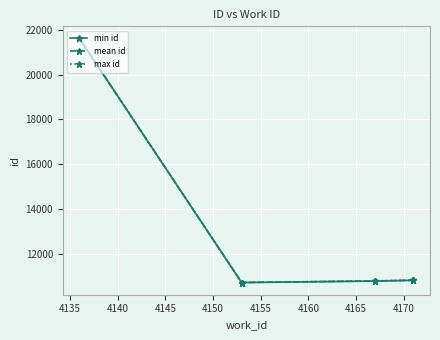

In mean id, how many points are lower than both neighbors (excluding endpoints)?

1